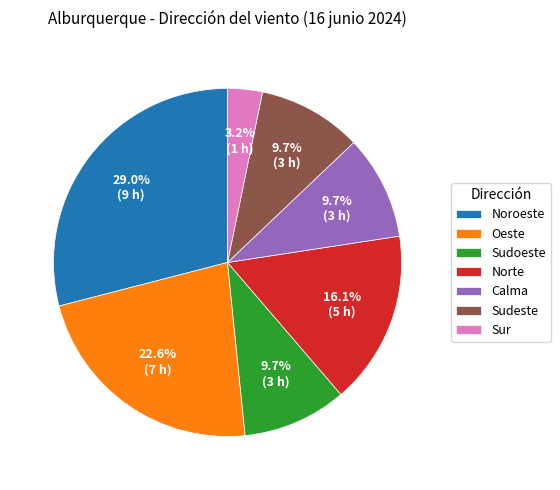

Between Sur and Noroeste, which is larger?

Noroeste